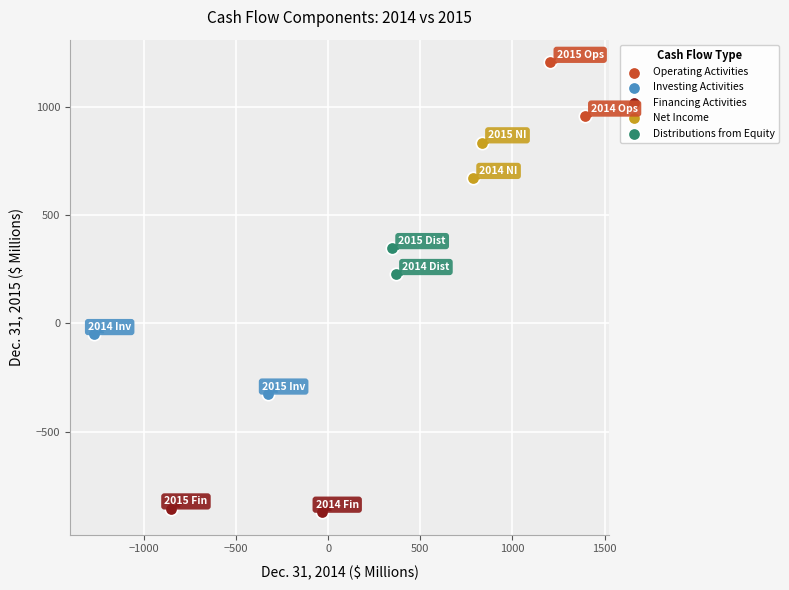

Which series reaches the minimum Y coordinate?

Financing Activities